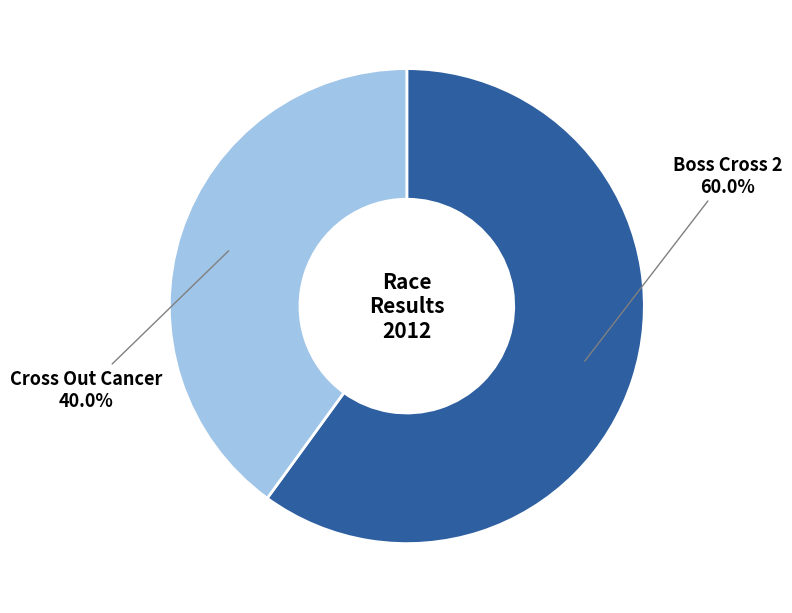

Count the number of slices in the pie.

2